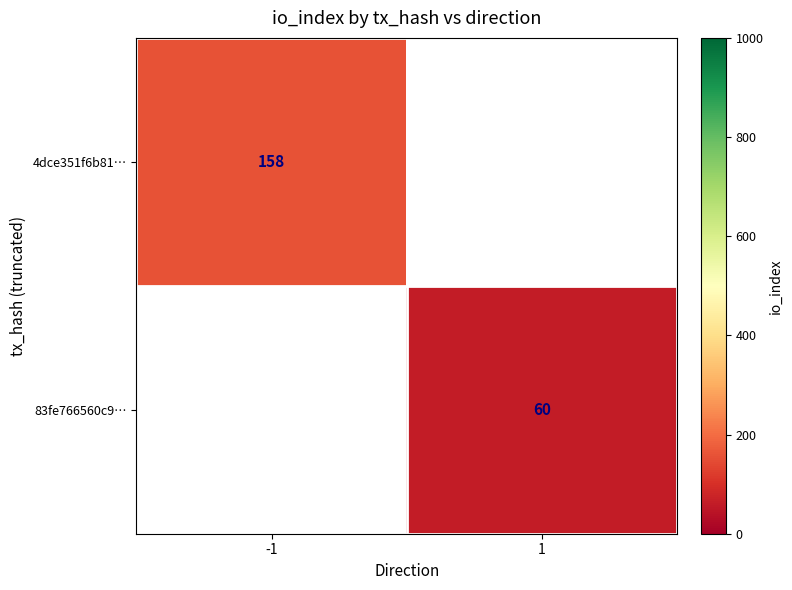

The 4dce351f6b81… series shows 90 at -1. True or false?

False